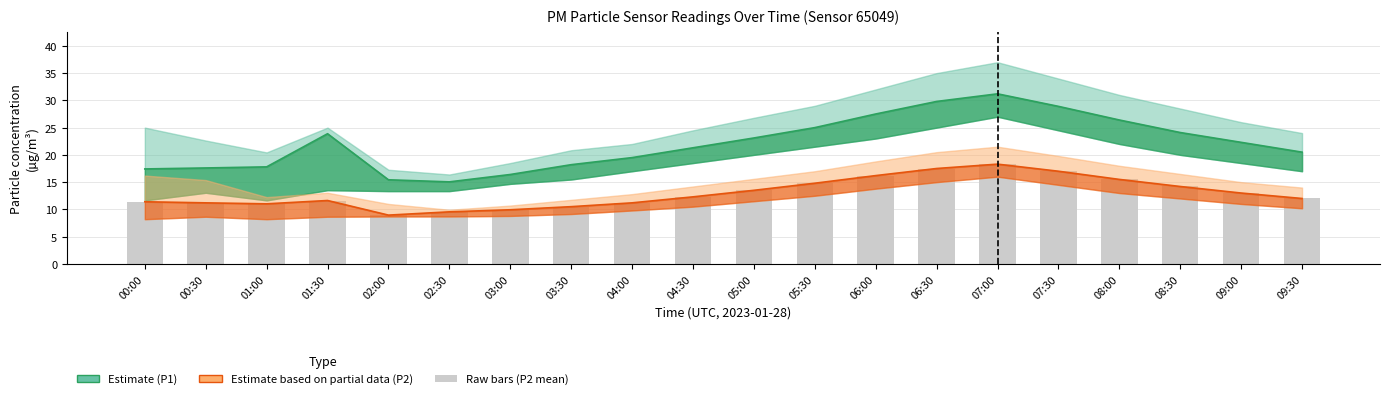

What is the difference between the maximum and second lowest values in the P1 (Estimate) series?

15.8